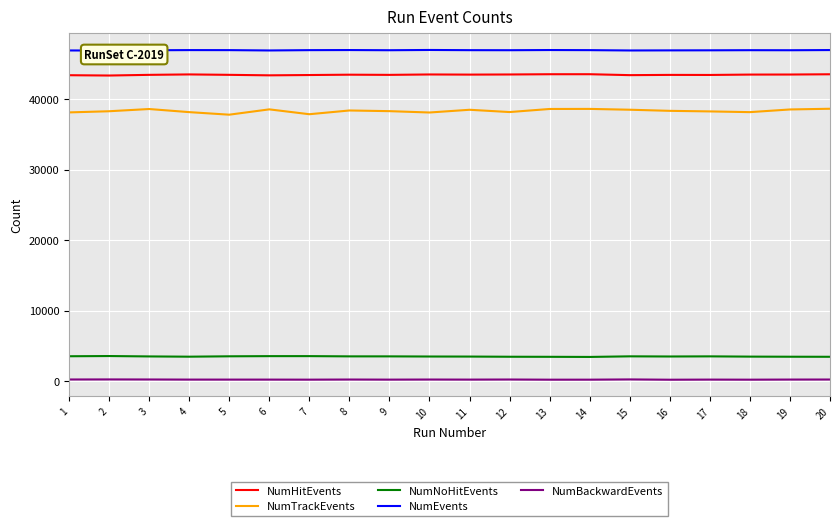

Is it true that NumBackwardEvents equals 200 at 11?

True